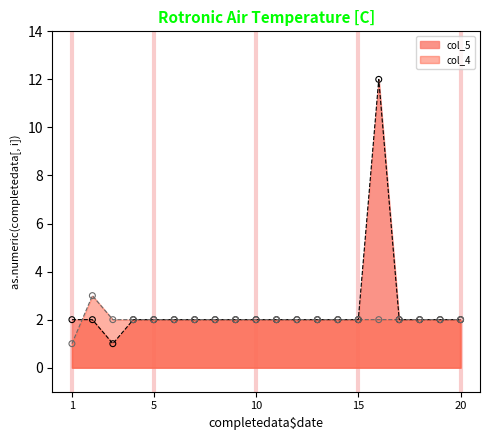

Which series has the widest spread of Y values?

col_5